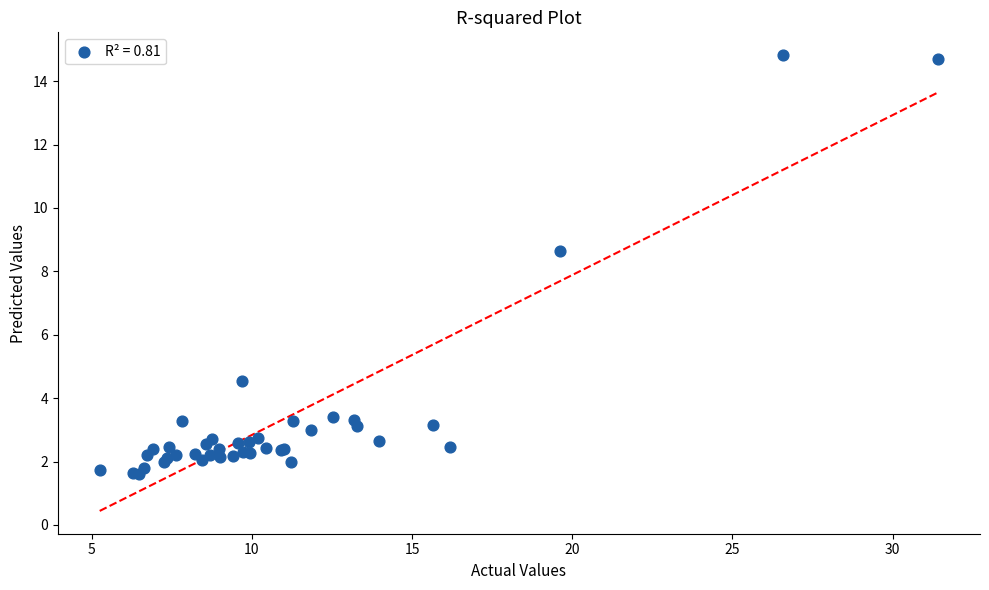

What Y value in the scatter plot is closest to 8?

8.6